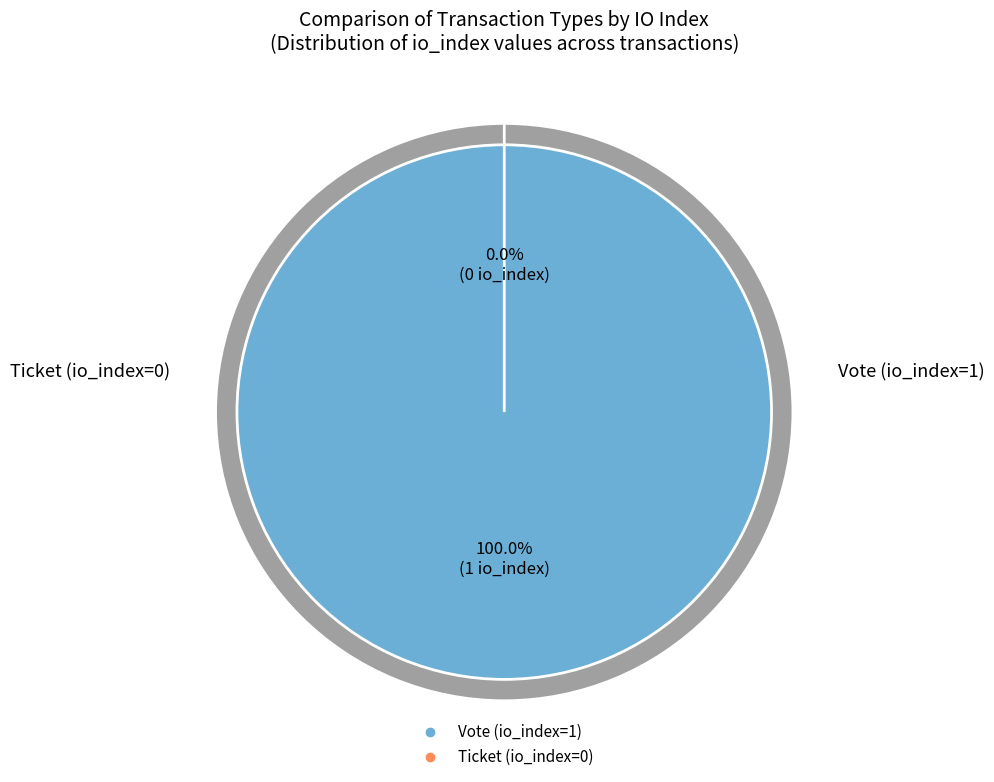

What is the change in value from Vote (io_index=1) to Ticket (io_index=0)?

-1